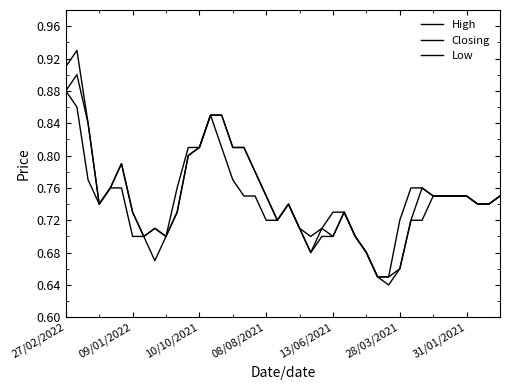

Which series has the widest spread of values?

High